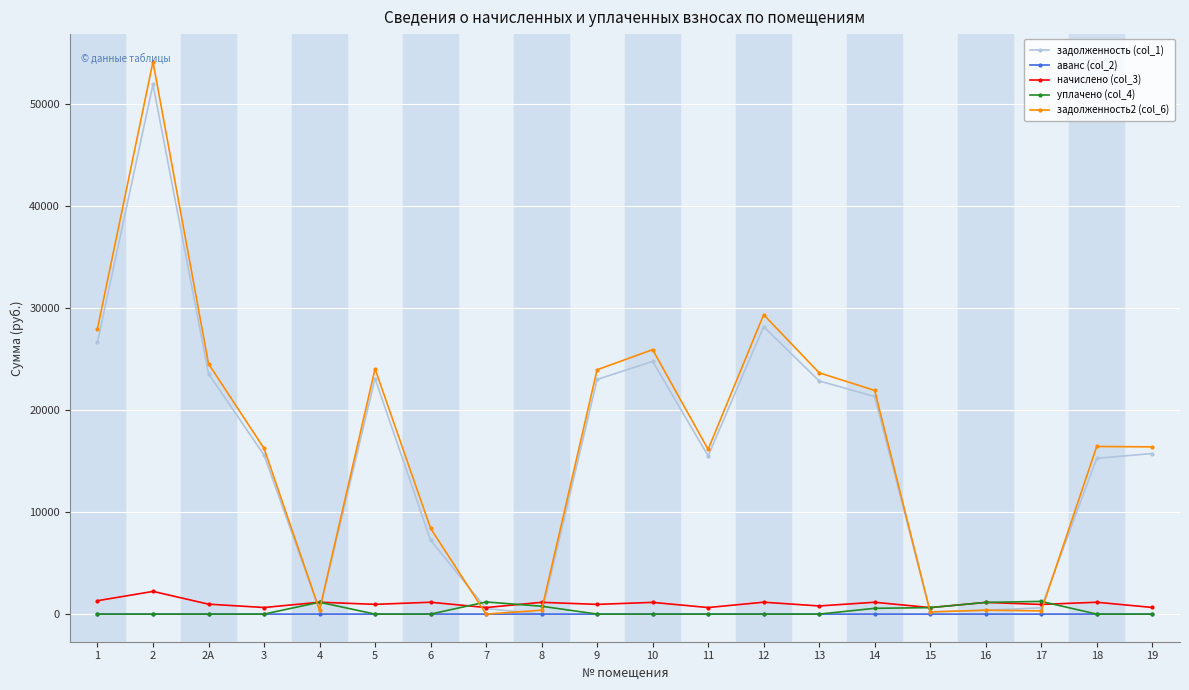

What is the label of the 12th point from the right?

8